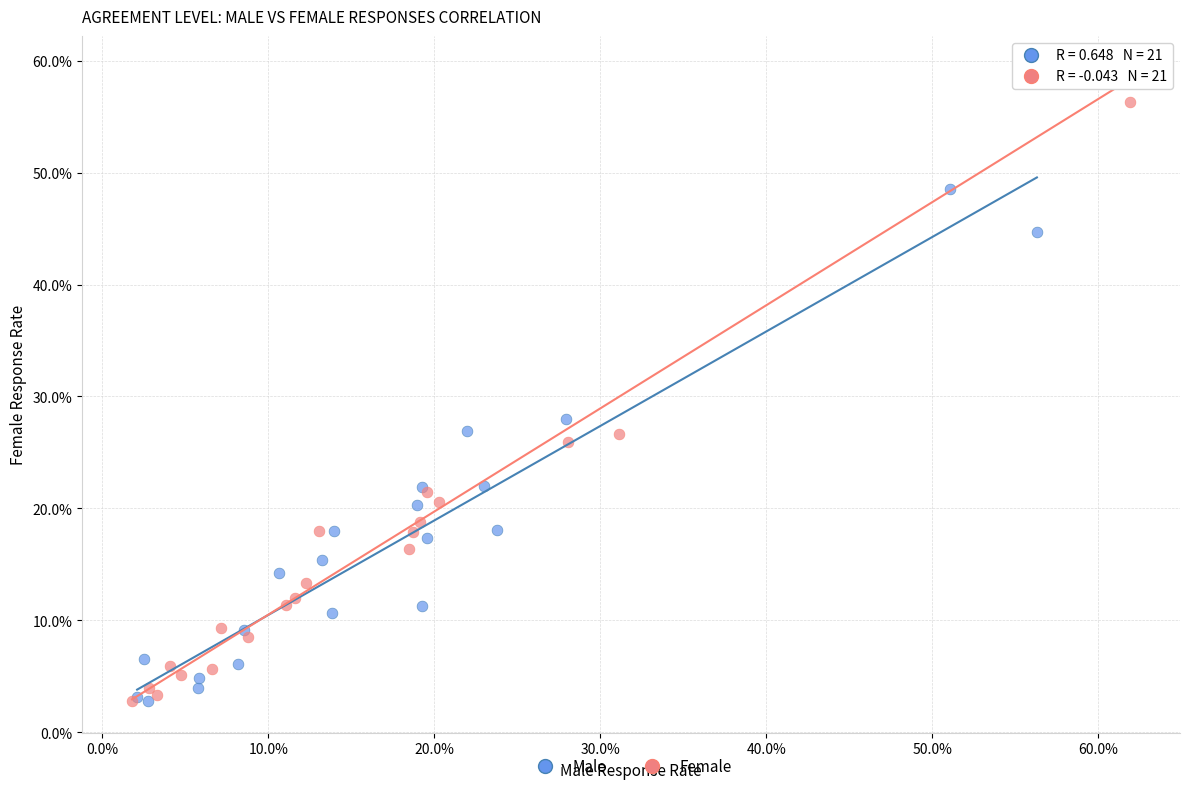

What are all the series names shown in the legend?

Male, Female